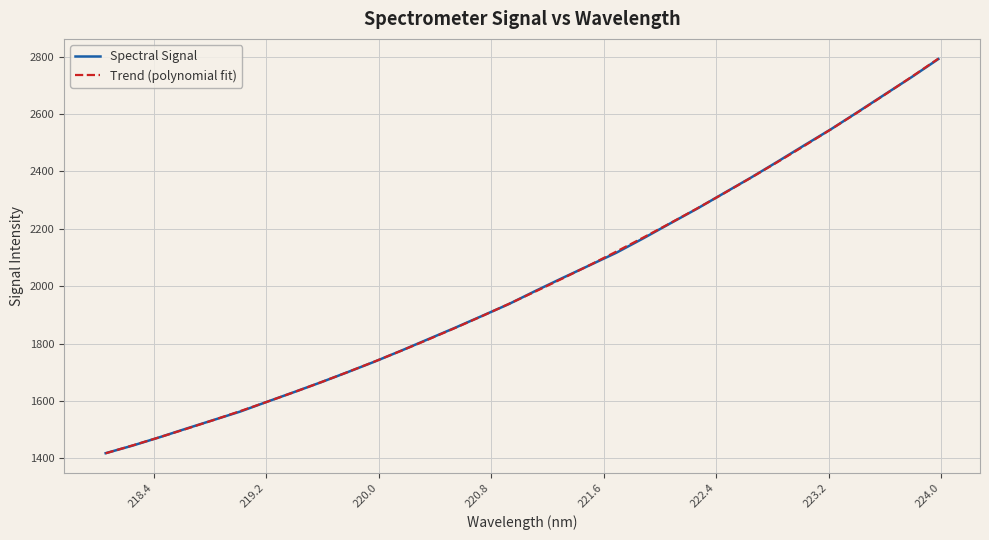

What is the highest value of the Trend (polynomial fit) series?

2792.8